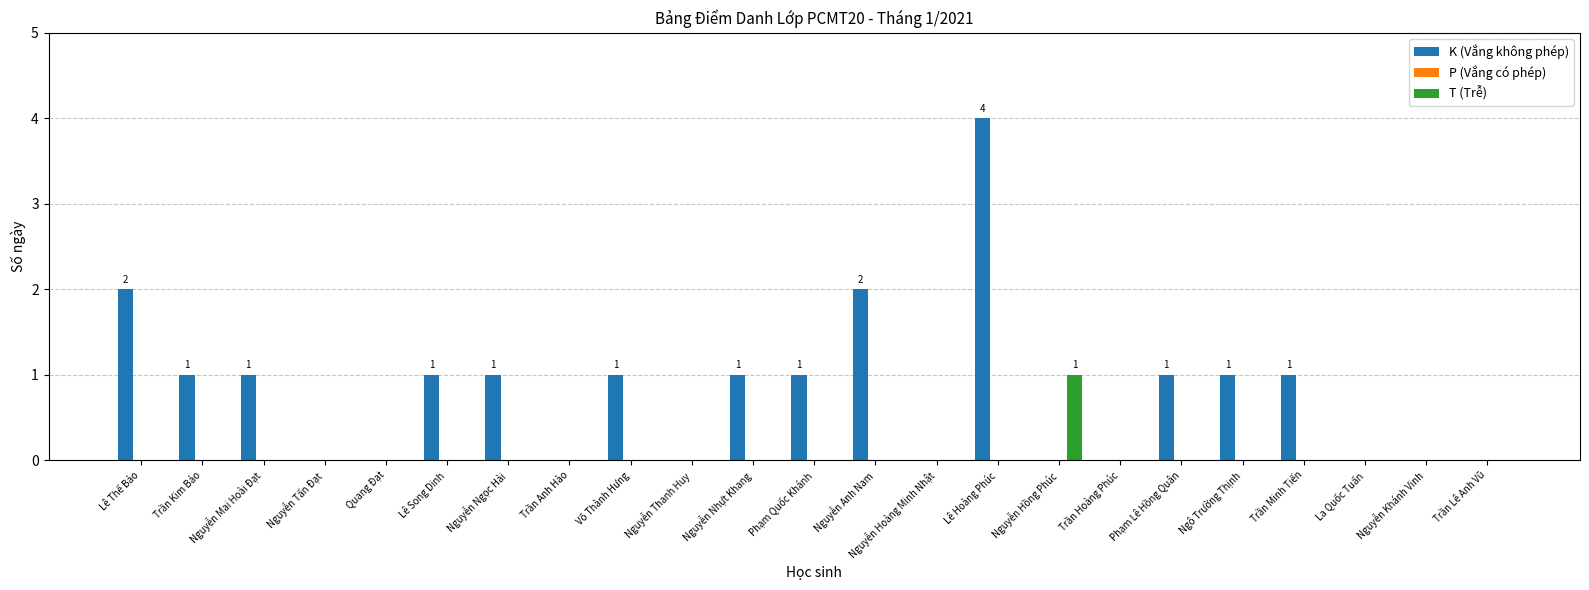

What is the maximum value for K (Vắng không phép)?

4